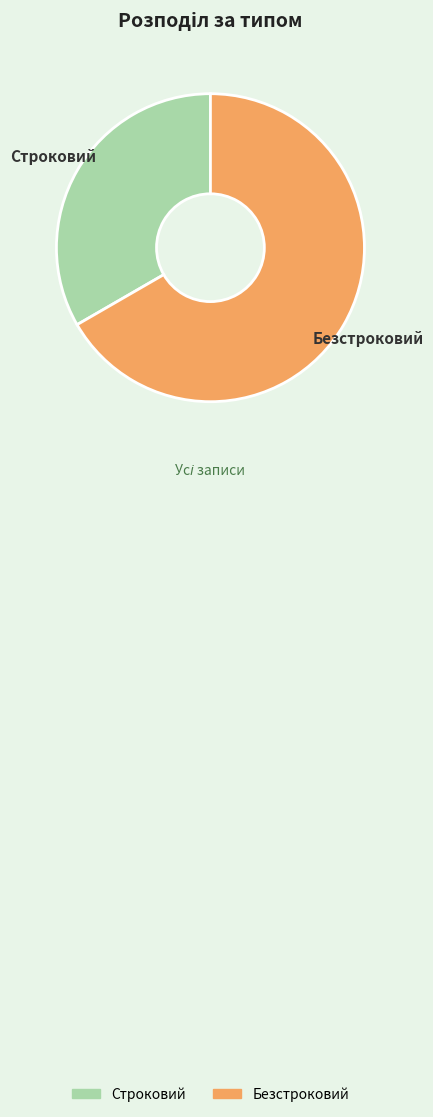

Count the number of slices in the pie.

2